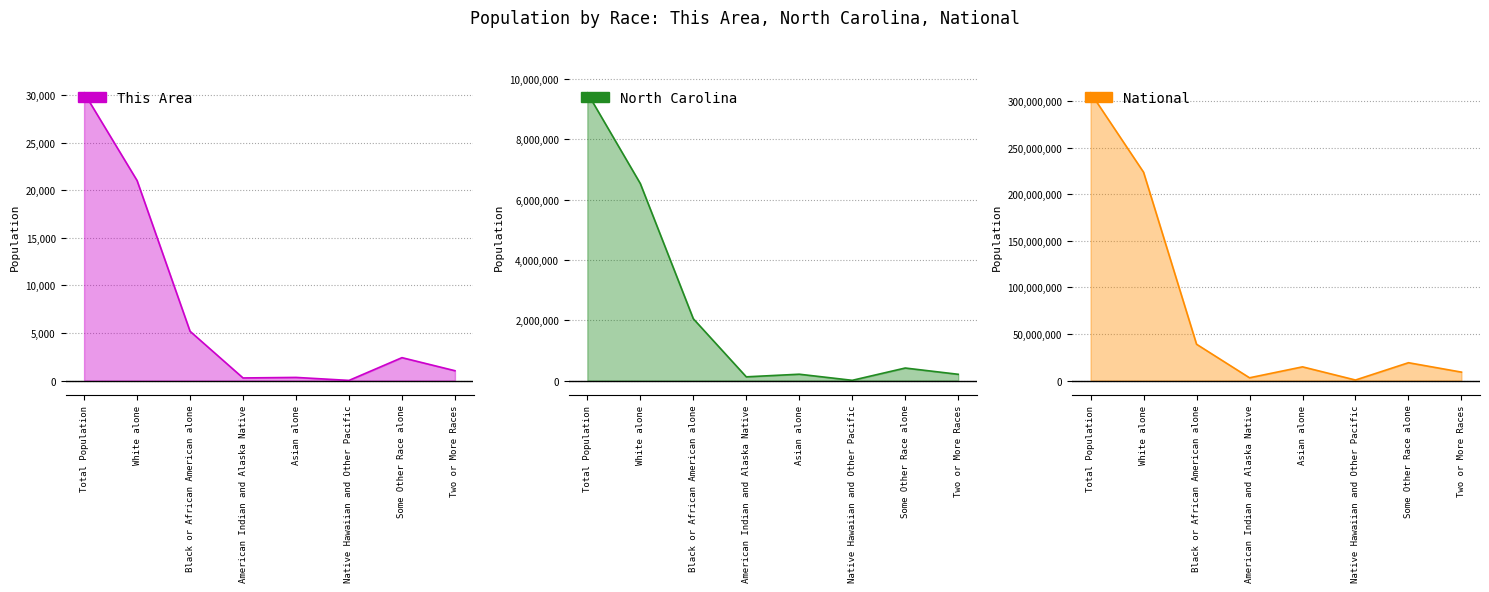

What position from the right is Total Population?

8